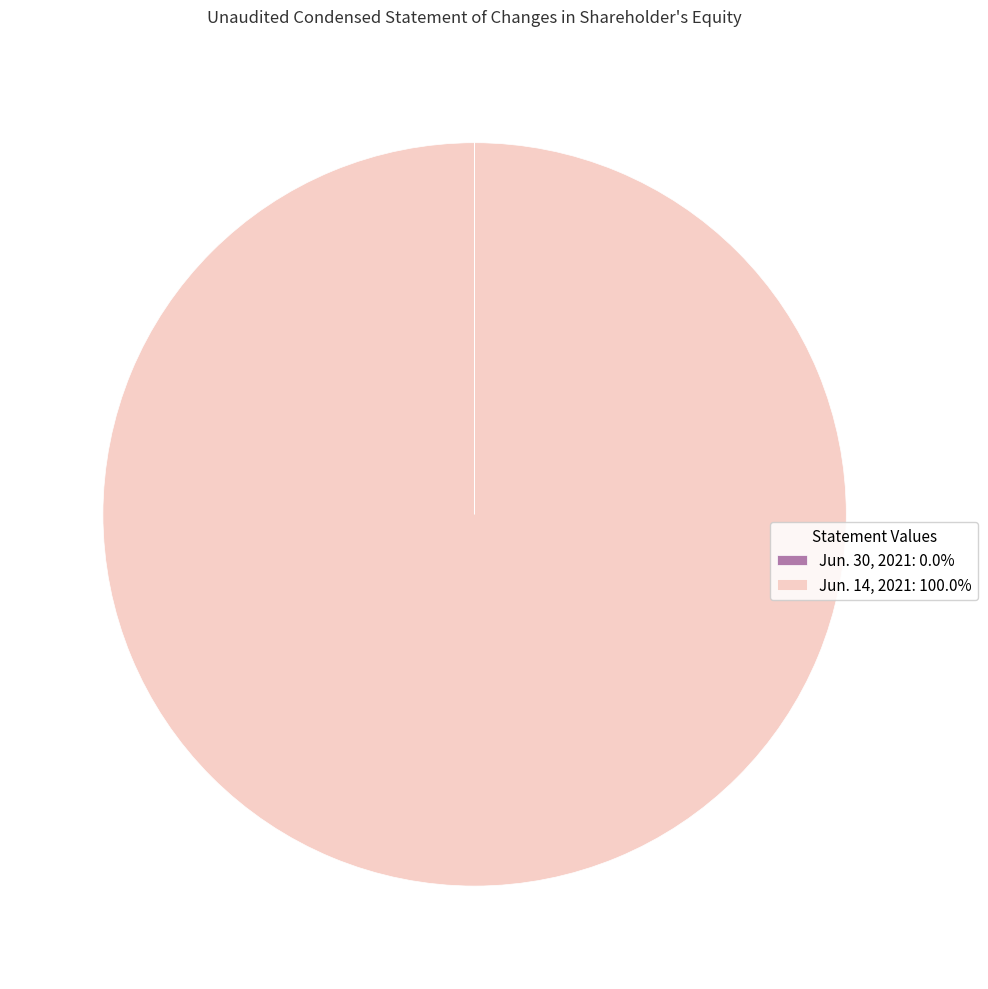

Is there a majority slice in this chart?

Yes